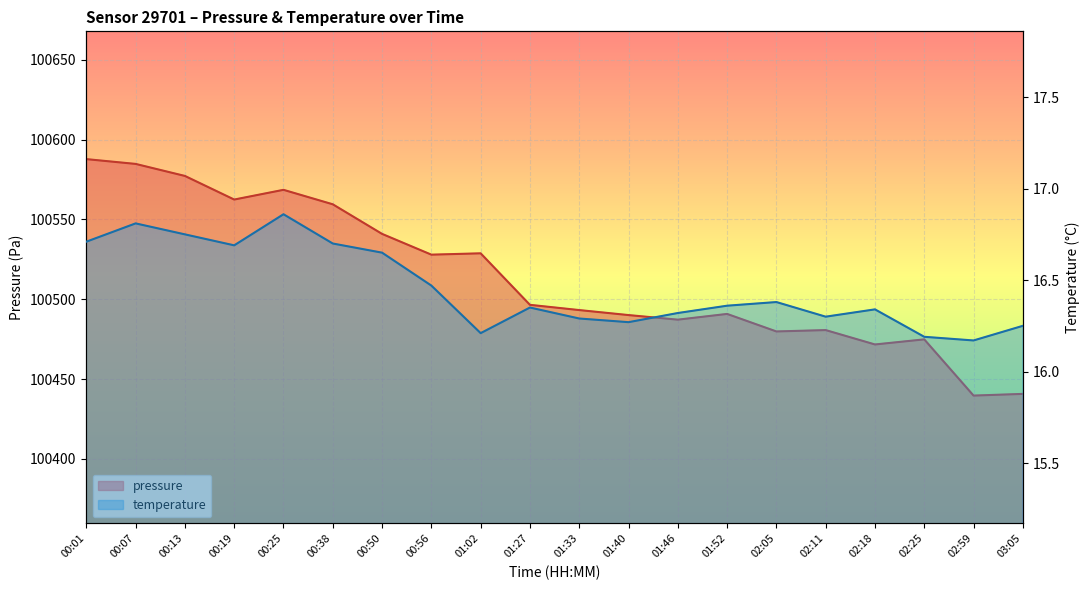

What is the value of the temperature point at the 12th from the left?

16.3